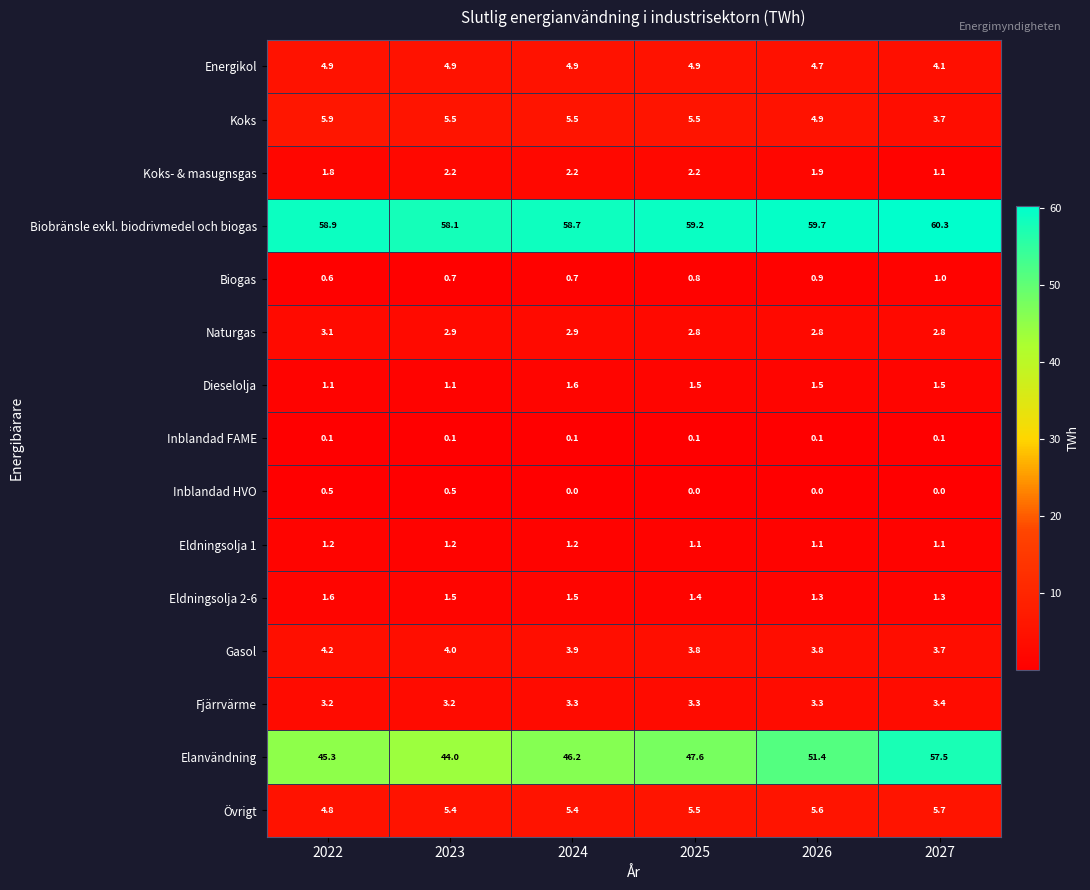

Which series changed the most between 2023 and 2024?

Elanvändning